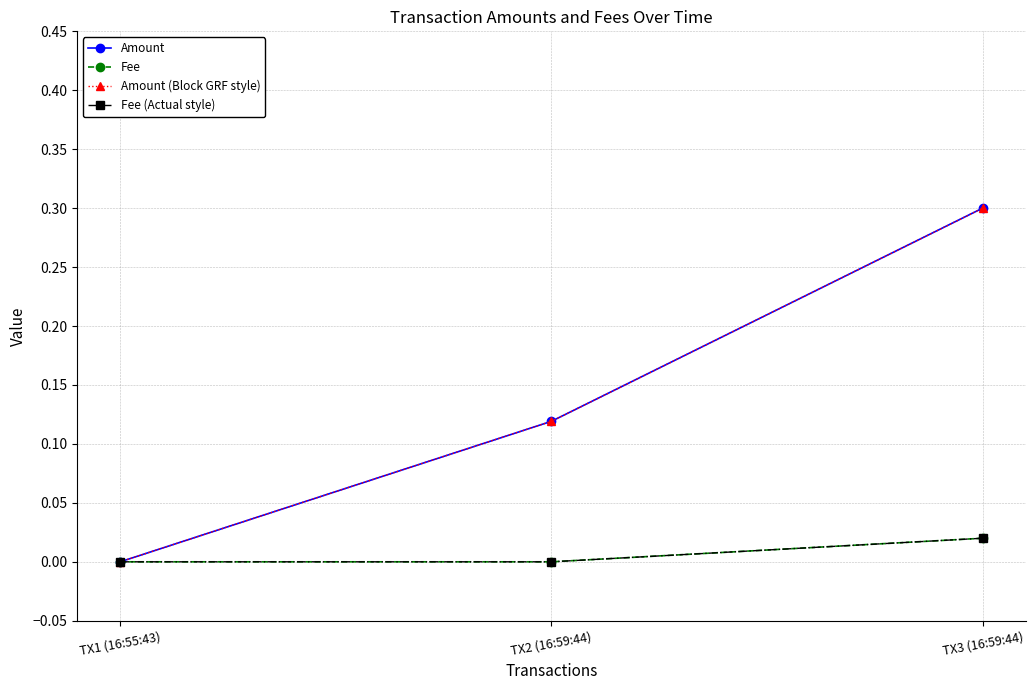

Is the value of Amount at TX3 (16:59:44) greater than the value of Amount (Block GRF style) at TX2 (16:59:44)?

Yes